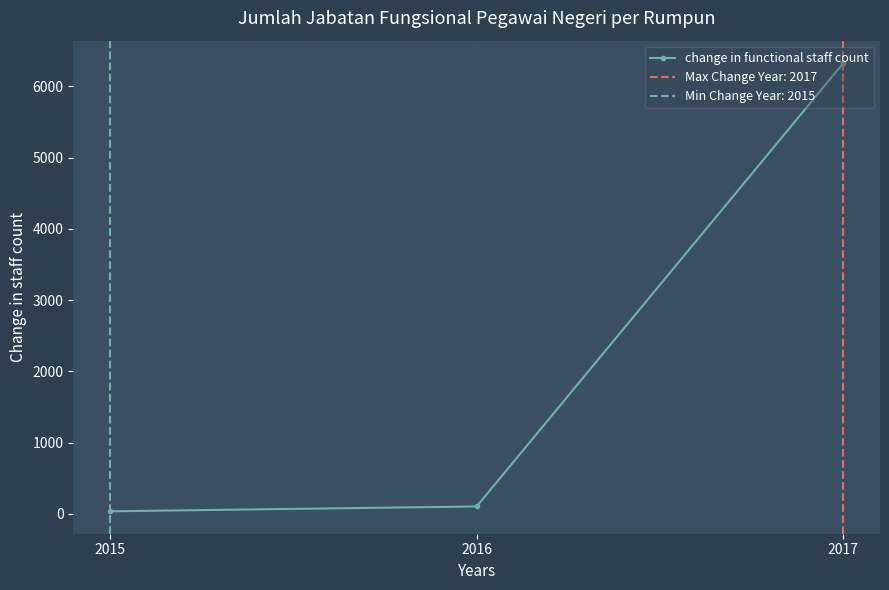

Reading left to right, list all the values displayed in this chart.

37	105	6325